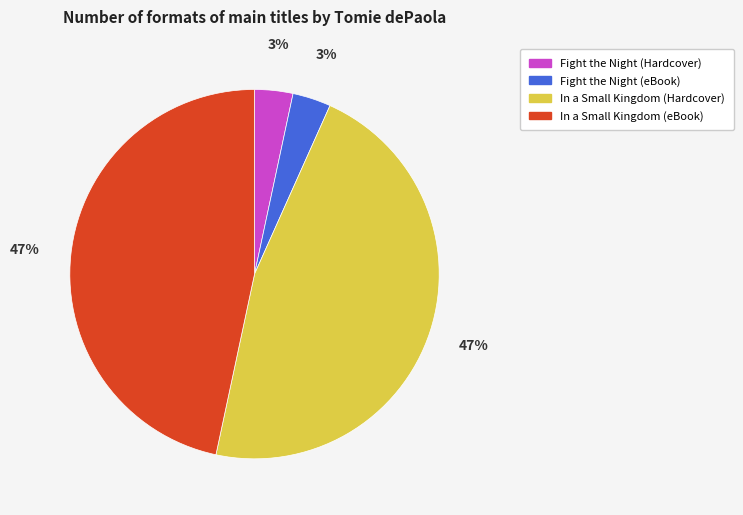

Between Fight the Night (Hardcover) and In a Small Kingdom (Hardcover), which is larger?

In a Small Kingdom (Hardcover)